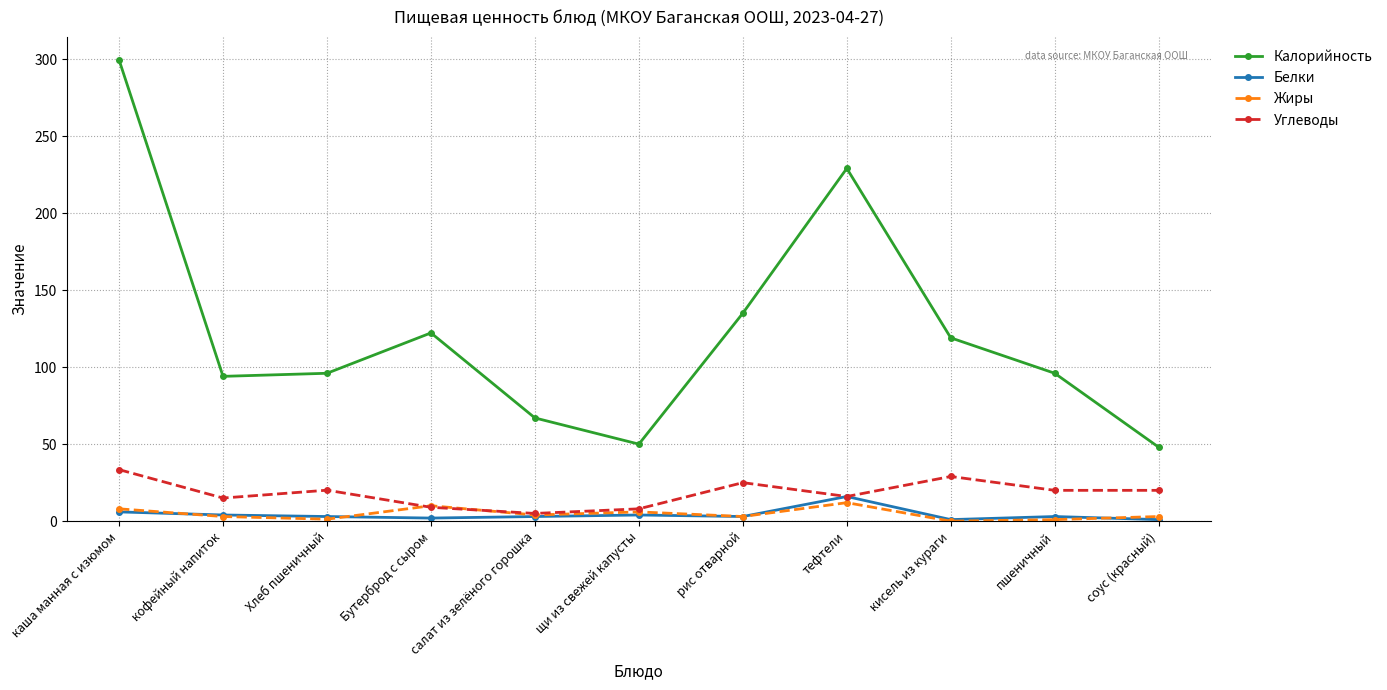

True or false: Белки has more than 1 interior local peaks.

True